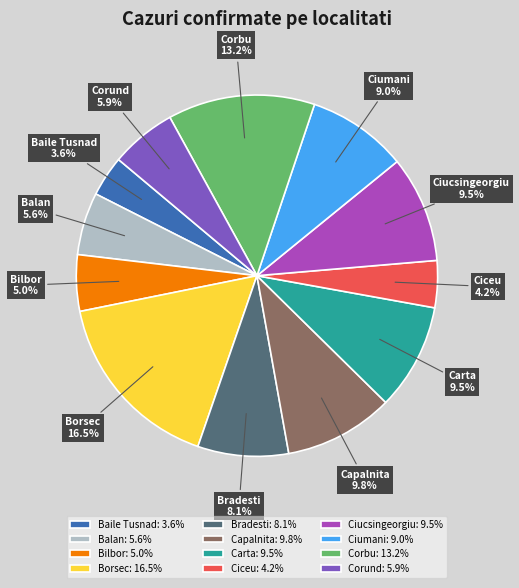

Which has a higher value, Bradesti or Capalnita?

Capalnita